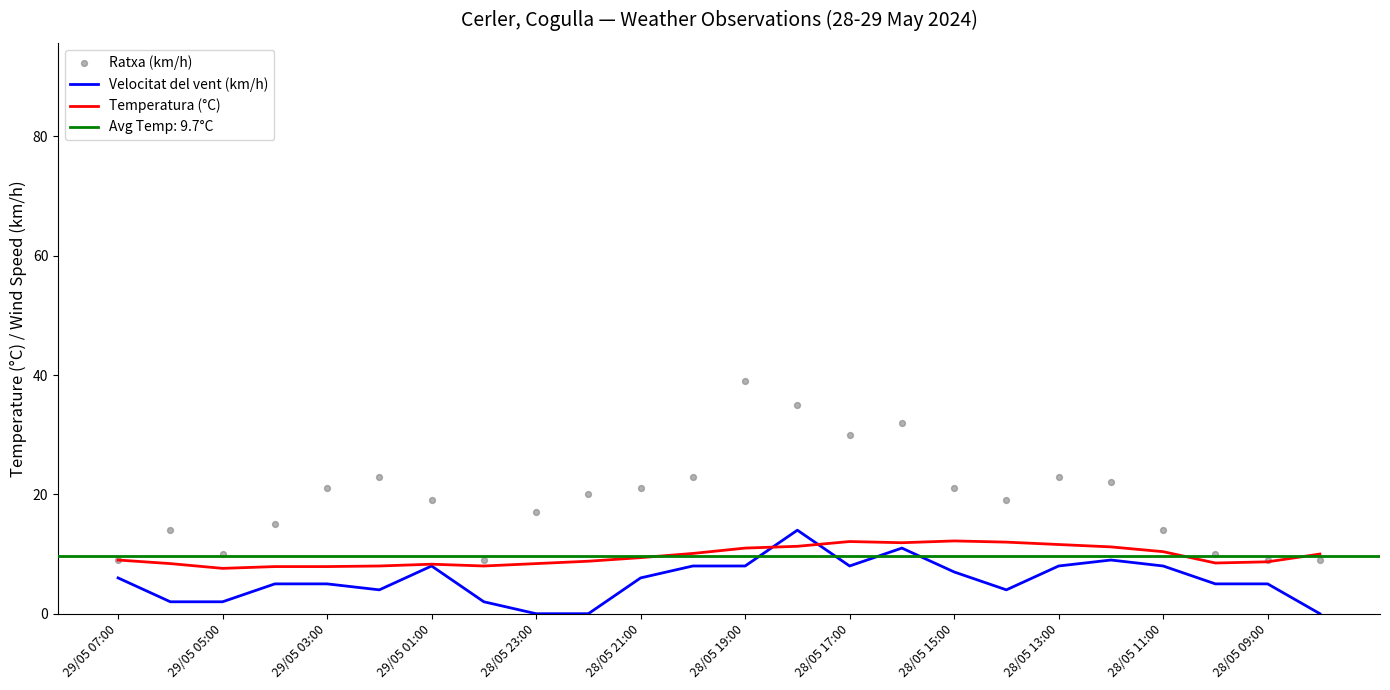

Which series has the largest Y range (max minus min)?

Ratxa (km/h)